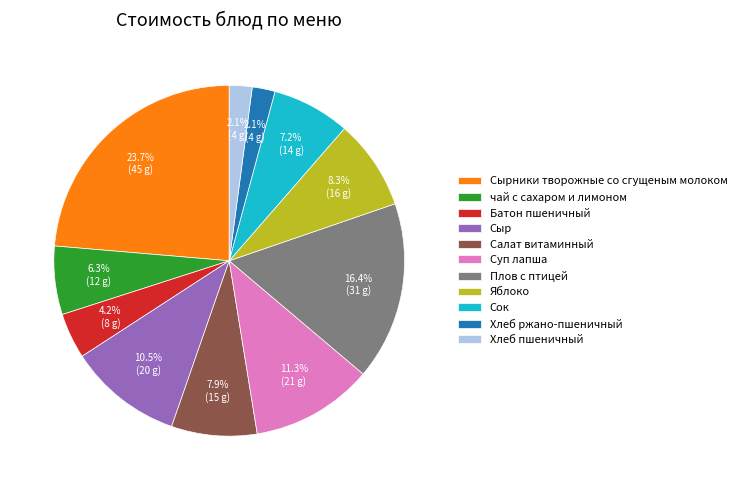

To the nearest percent, what portion does Сырники творожные со сгущеным молоком represent?

24%